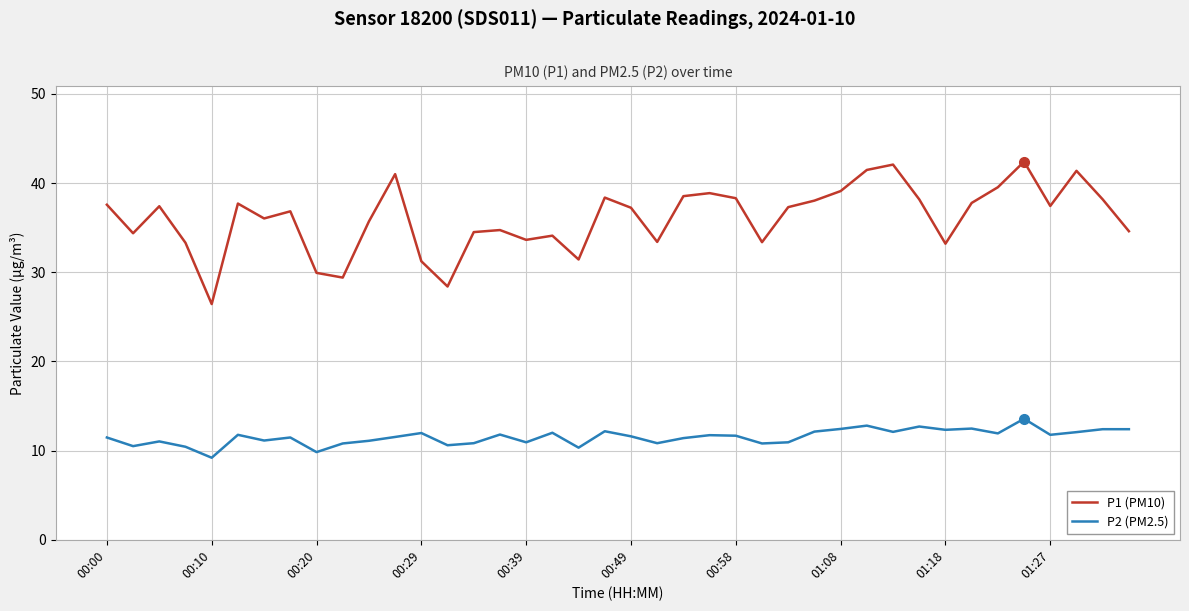

Rank the series by their average value, from lowest to highest.

P2 (PM2.5), P1 (PM10)